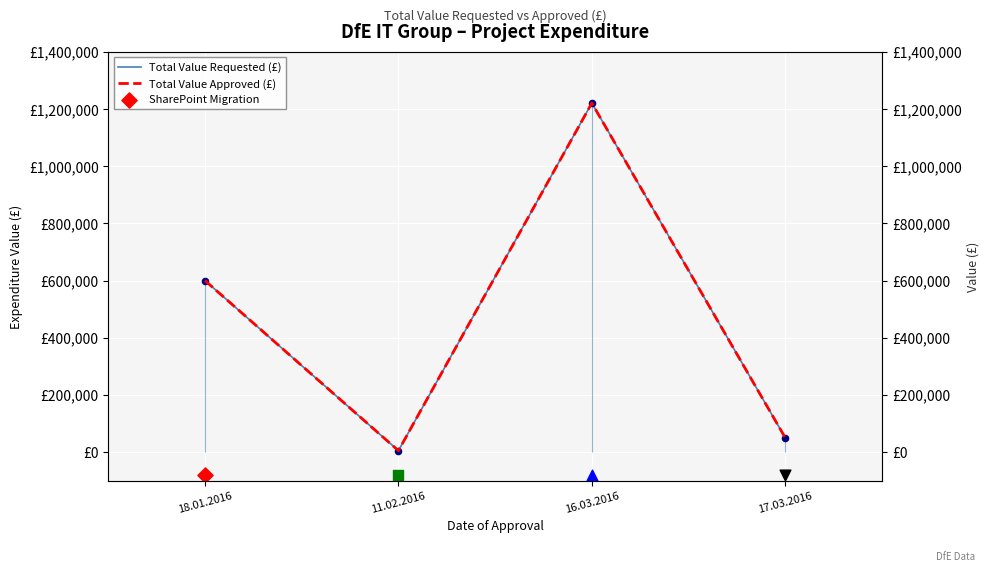

Which series has the largest total across all categories?

Total Value Requested (£)